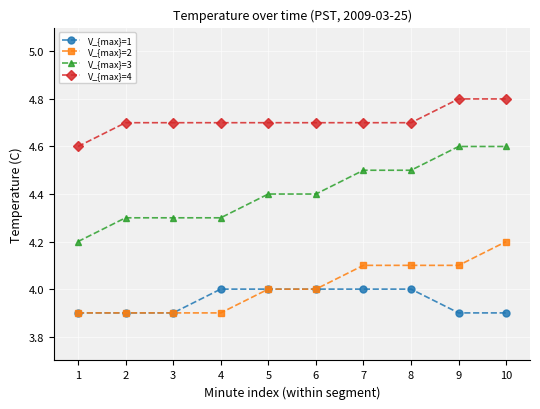

Rank the series by their maximum value, from lowest to highest.

V_{max}=1, V_{max}=2, V_{max}=3, V_{max}=4